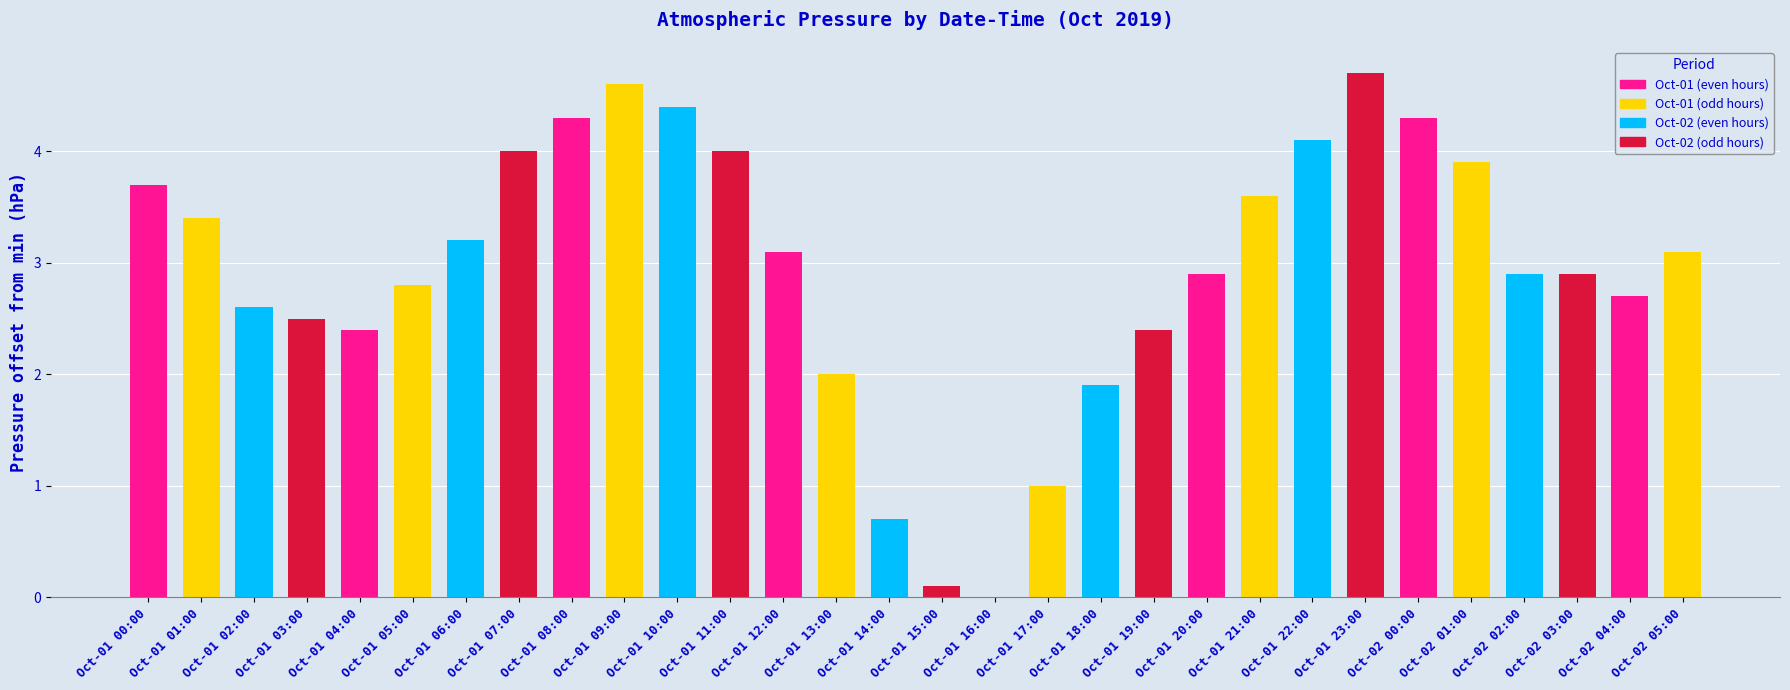

Is it true that the value at Oct-01 17:00 is 1.0?

True